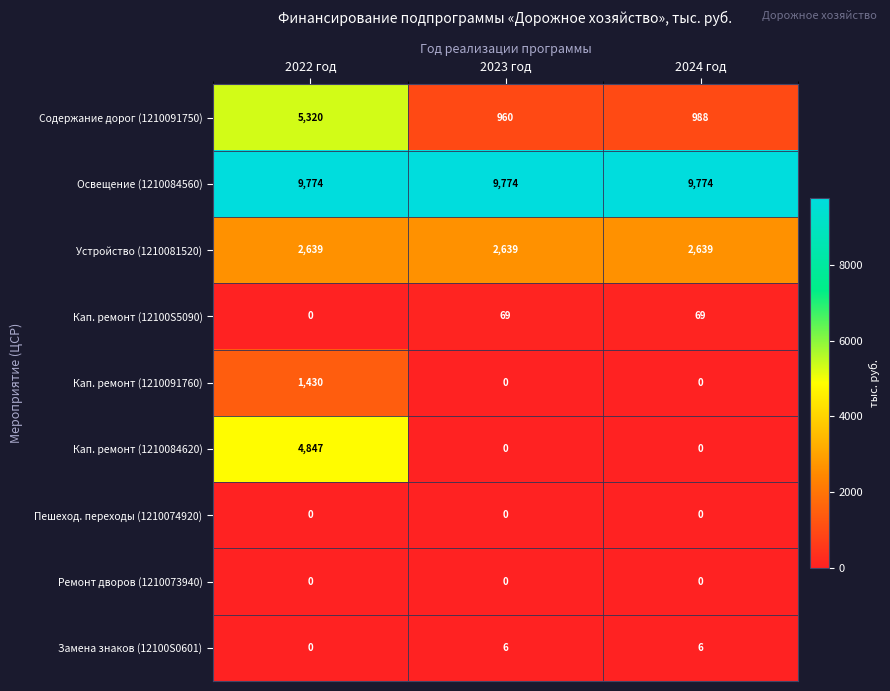

What is the spread (max minus min) of values at 2022 год?

9774